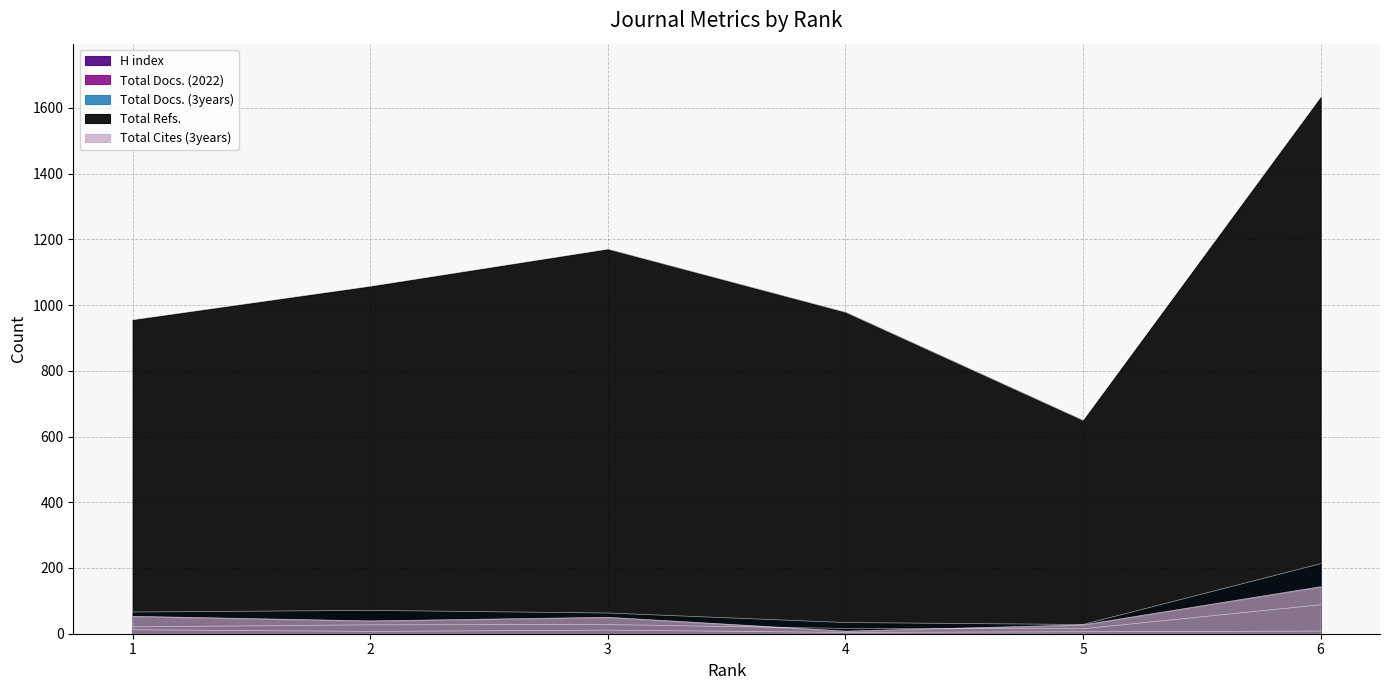

Rank the series at 6 from lowest to highest value.

H index, Total Docs. (2022), Total Cites (3years), Total Docs. (3years), Total Refs.